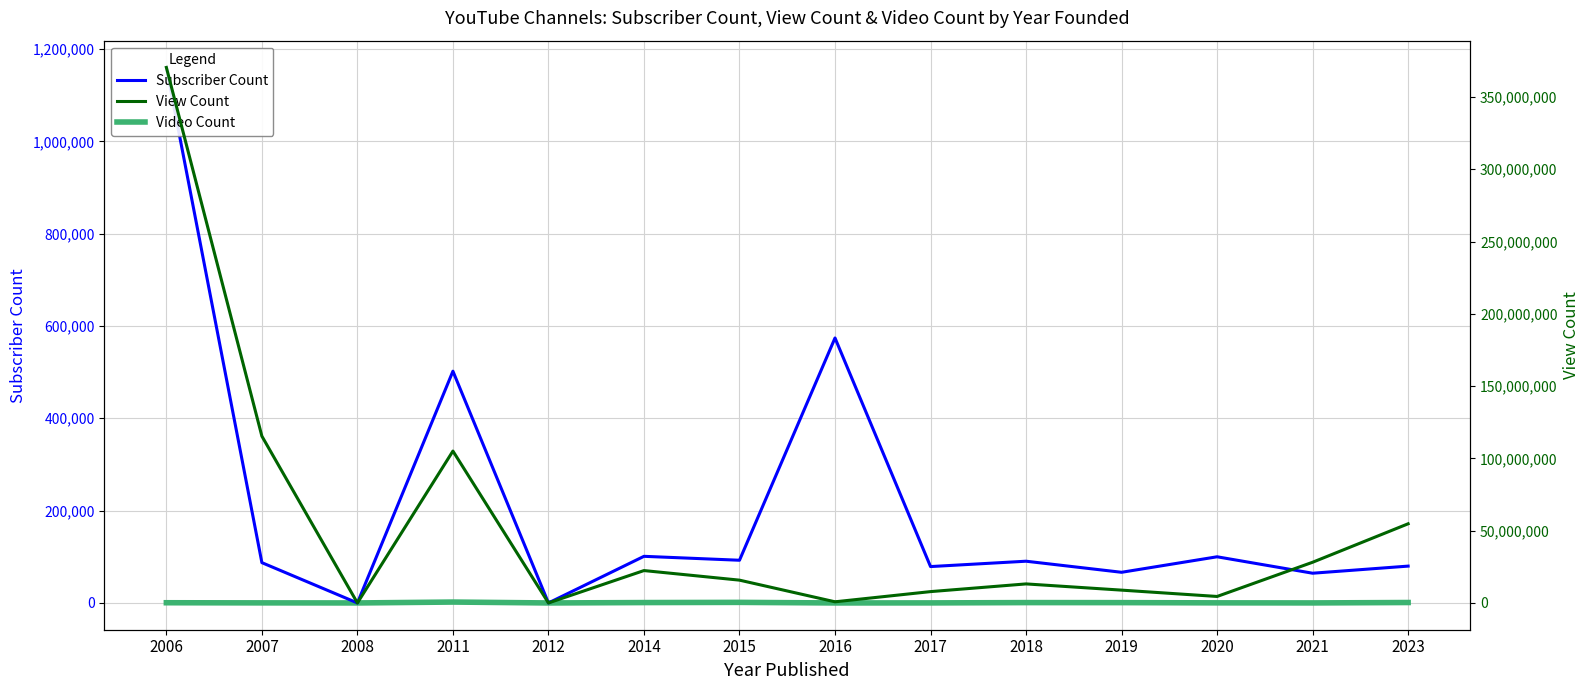

List the labels in order of View Count value, smallest first.

2008, 2012, 2016, 2020, 2017, 2019, 2018, 2015, 2014, 2021, 2023, 2011, 2007, 2006